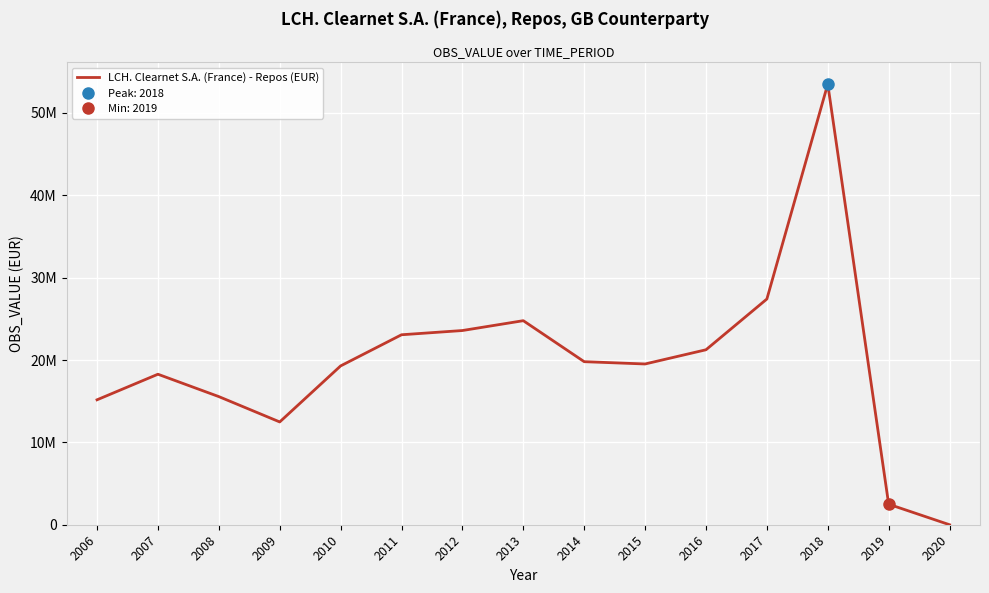

What is the difference between the values at 2014 and 2012?

3782990.2